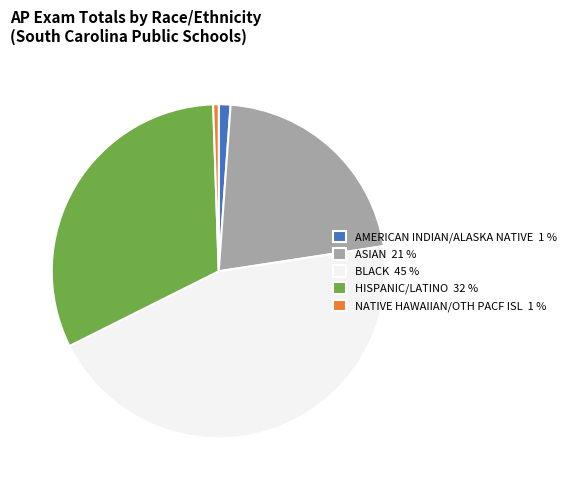

Does BLACK represent more than half of the total?

No